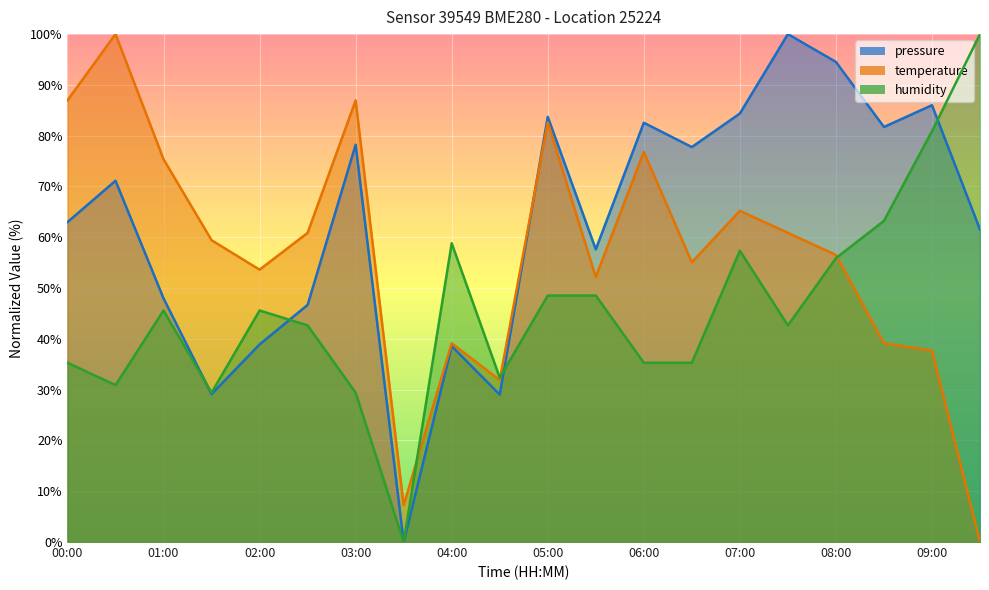

Reading left to right, what are all the values shown in this chart?

pressure: 00:00=63.0	00:30=71.1	01:00=48.0	01:30=29.1	02:00=38.9	02:30=46.7	03:00=78.2	03:30=0.0	04:00=38.6	04:30=29.0	05:00=83.7	05:30=57.6	06:00=82.5	06:30=77.8	07:00=84.4	07:30=100.0	08:00=94.5	08:30=81.7	09:00=86.0	09:30=61.5
temperature: 00:00=87.0	00:30=100.0	01:00=75.4	01:30=59.4	02:00=53.6	02:30=60.9	03:00=87.0	03:30=7.2	04:00=39.1	04:30=31.9	05:00=82.6	05:30=52.2	06:00=76.8	06:30=55.1	07:00=65.2	07:30=60.9	08:00=56.5	08:30=39.1	09:00=37.7	09:30=0.0
humidity: 00:00=35.3	00:30=30.9	01:00=45.6	01:30=29.4	02:00=45.6	02:30=42.6	03:00=29.4	03:30=0.0	04:00=58.8	04:30=32.4	05:00=48.5	05:30=48.5	06:00=35.3	06:30=35.3	07:00=57.4	07:30=42.6	08:00=55.9	08:30=63.2	09:00=80.9	09:30=100.0